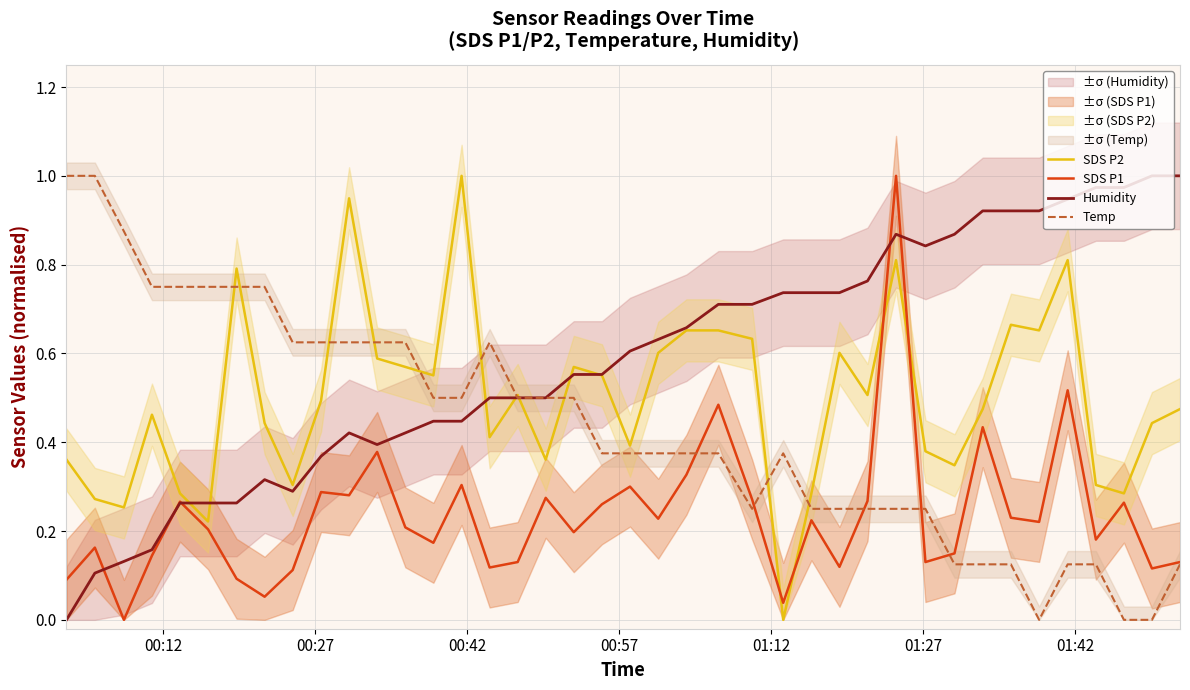

In SDS P1, how many points are lower than both neighbors (excluding endpoints)?

13